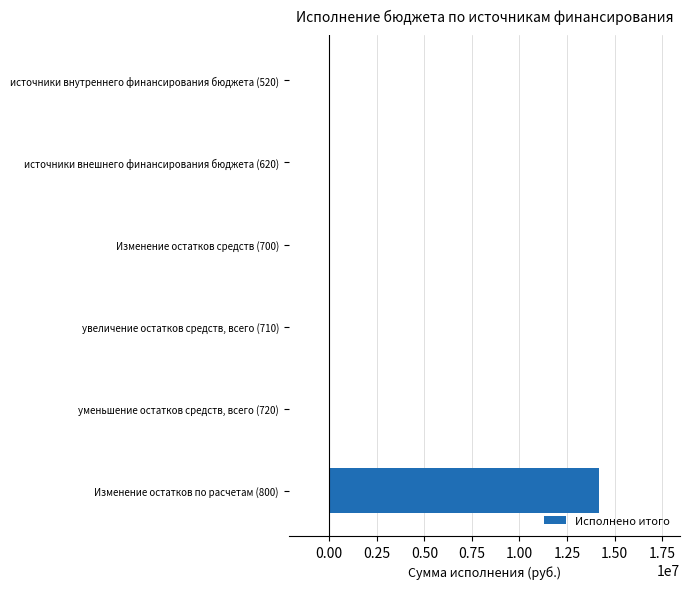

What is the average value?

2363951.2